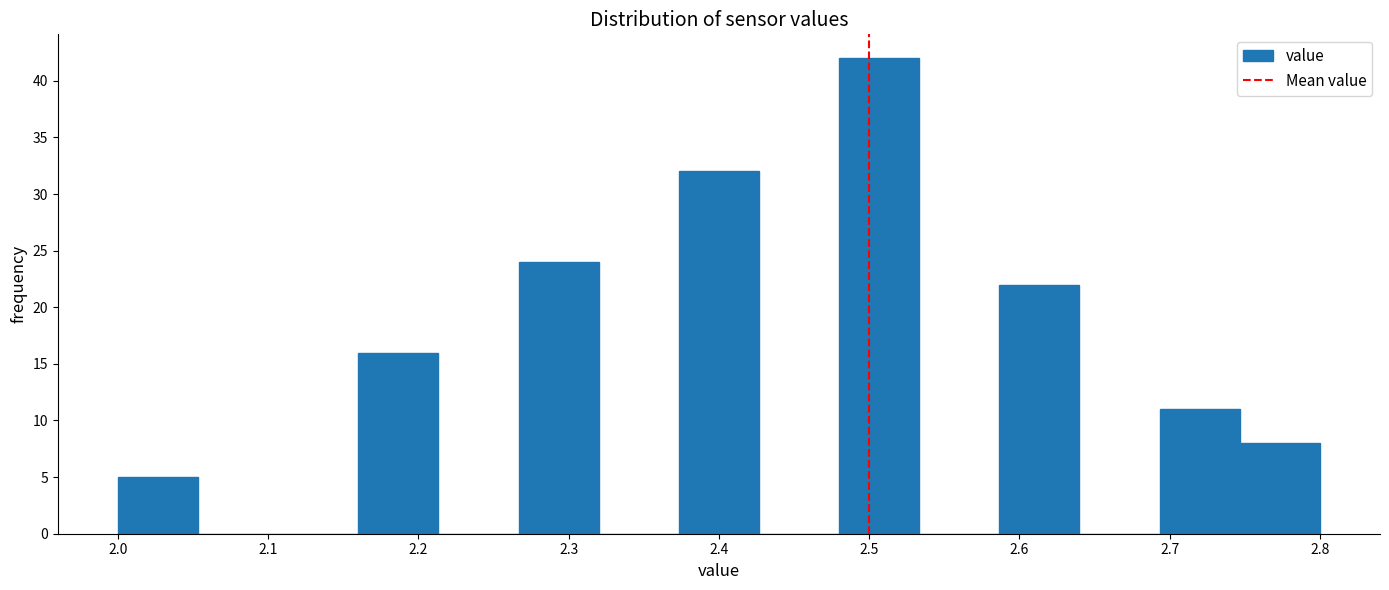

Reading left to right, transcribe this chart: for each bar, give the range it covers on the x-axis and its height. Neither the bar edges nor the heights are printed on the chart, so give them approximately, as read against the axes.

2.00 to 2.05: 5
2.05 to 2.11: 0
2.11 to 2.16: 0
2.16 to 2.21: 16
2.21 to 2.27: 0
2.27 to 2.32: 24
2.32 to 2.37: 0
2.37 to 2.43: 32
2.43 to 2.48: 0
2.48 to 2.53: 42
2.53 to 2.59: 0
2.59 to 2.64: 22
2.64 to 2.69: 0
2.69 to 2.75: 11
2.75 to 2.80: 8